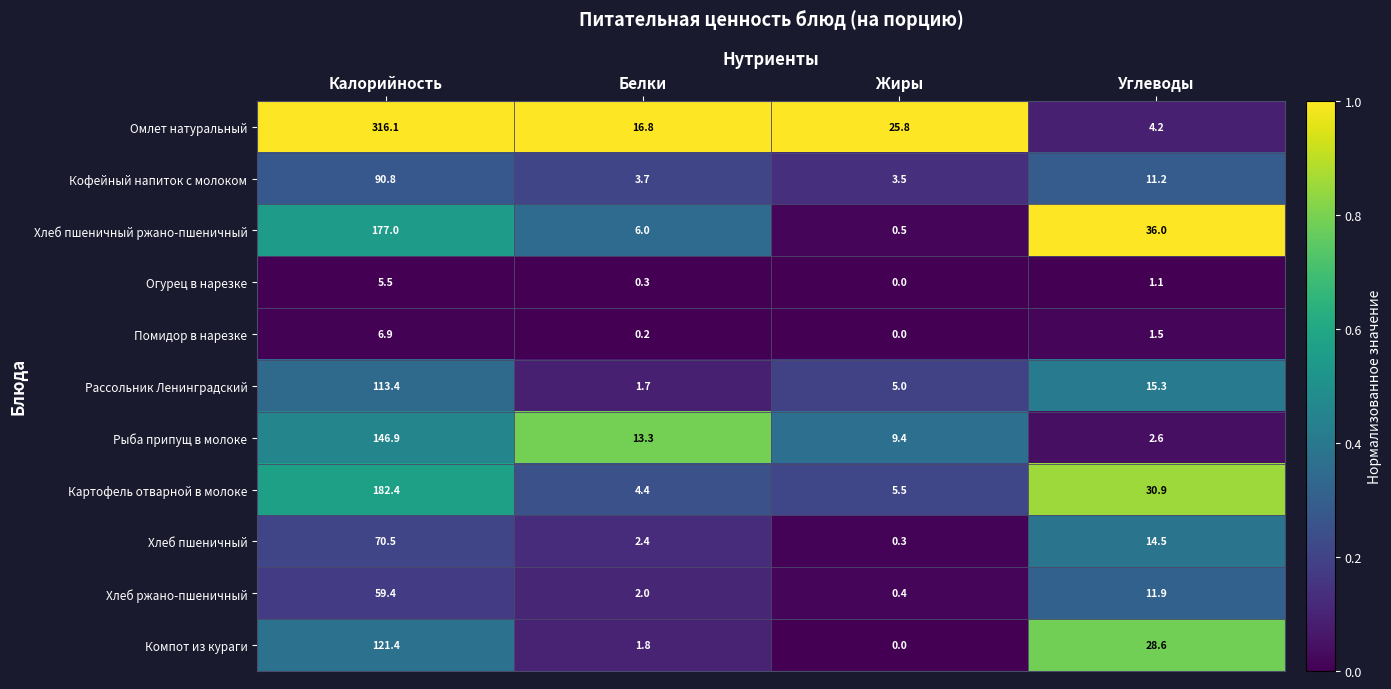

List the labels in order of Рассольник Ленинградский value, smallest first.

Белки, Жиры, Углеводы, Калорийность